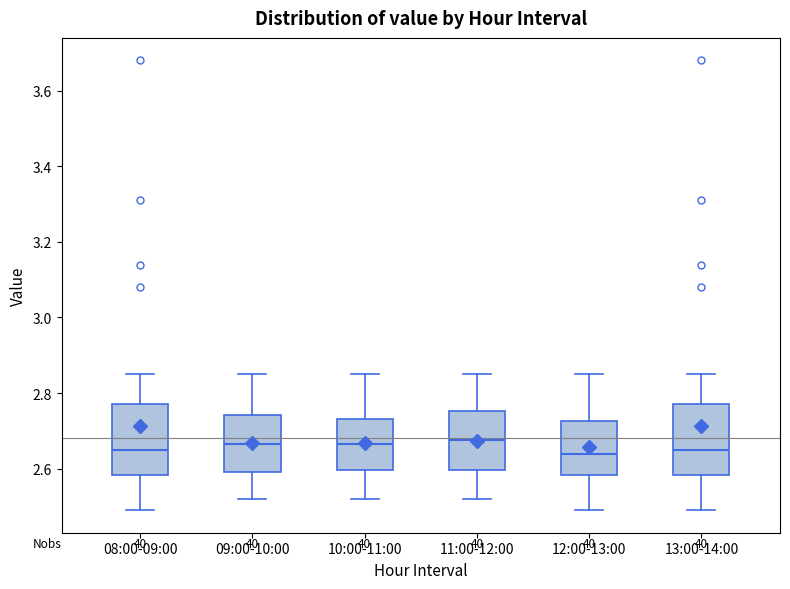

Reading left to right, read every box against the y-axis: the position of its median line, the range the box covers, and the ends of its whiskers. The values are not printed on the chart, so give them approximately, as read against the axis.

08:00-09:00: median 2.66, box 2.58 to 2.78, whiskers 2.50 to 2.86
09:00-10:00: median 2.66, box 2.60 to 2.74, whiskers 2.52 to 2.86
10:00-11:00: median 2.66, box 2.60 to 2.74, whiskers 2.52 to 2.86
11:00-12:00: median 2.68, box 2.60 to 2.76, whiskers 2.52 to 2.86
12:00-13:00: median 2.64, box 2.58 to 2.72, whiskers 2.50 to 2.86
13:00-14:00: median 2.66, box 2.58 to 2.78, whiskers 2.50 to 2.86